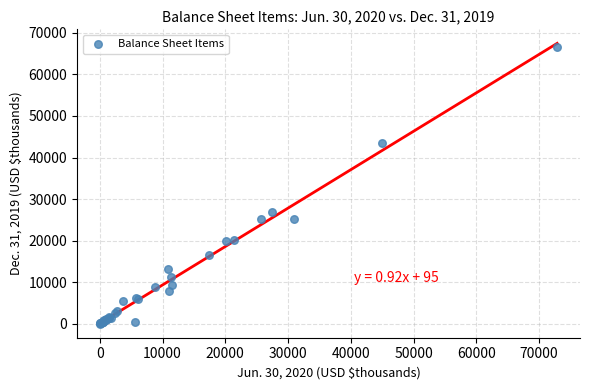

What Y value in the scatter plot is closest to 33269?

26919